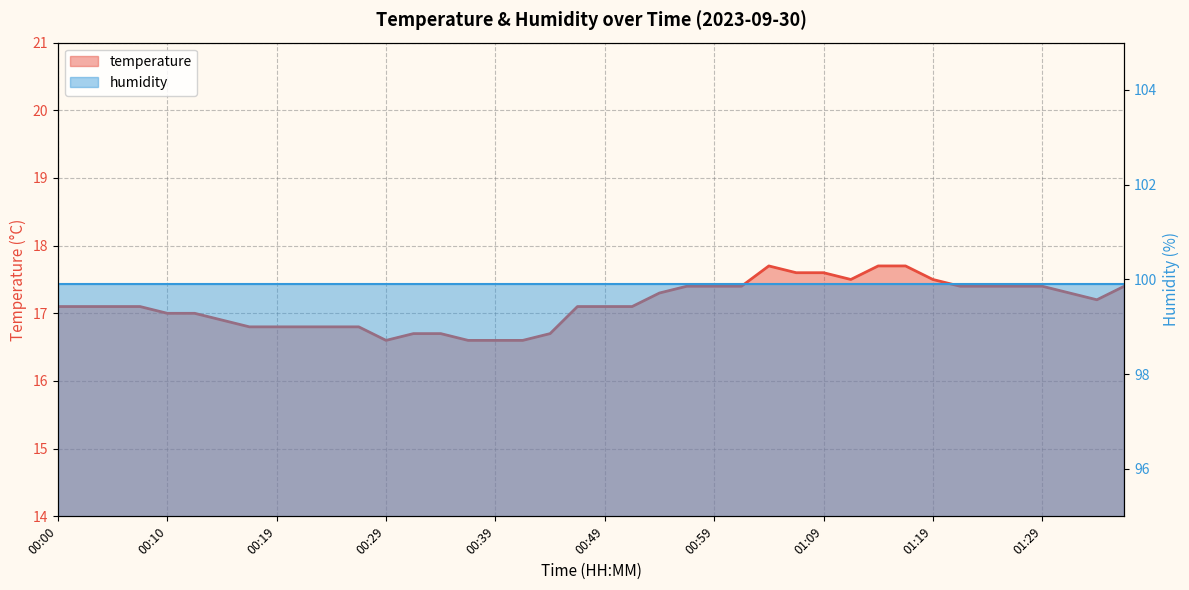

What is the label of the 35th point from the left?

01:24